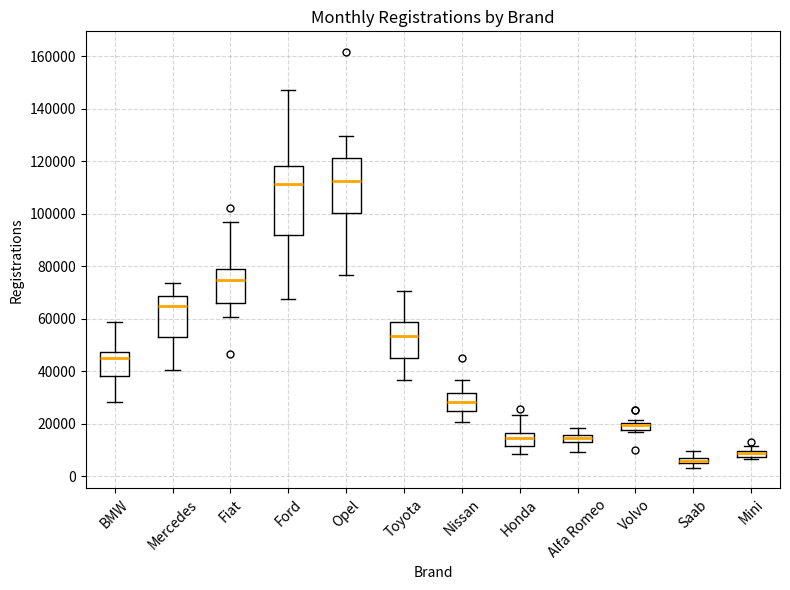

Comparing the boxes themselves (not the whiskers), which one is the tallest?

Ford